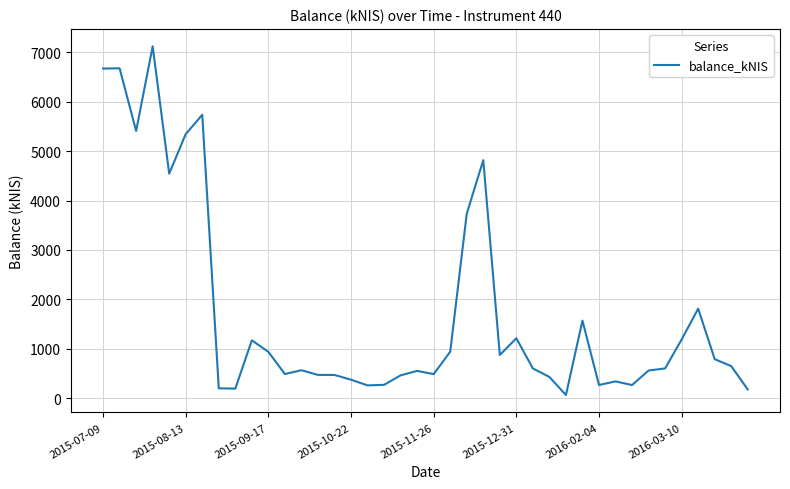

What is the greatest value displayed?

7120.8